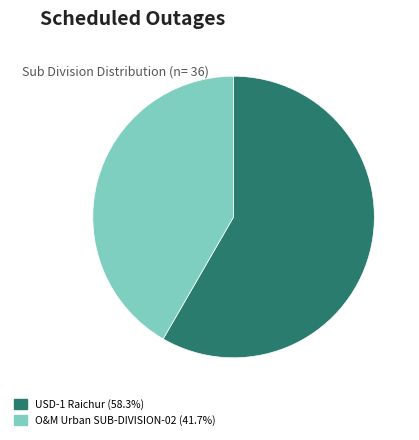

Count the number of slices in the pie.

2